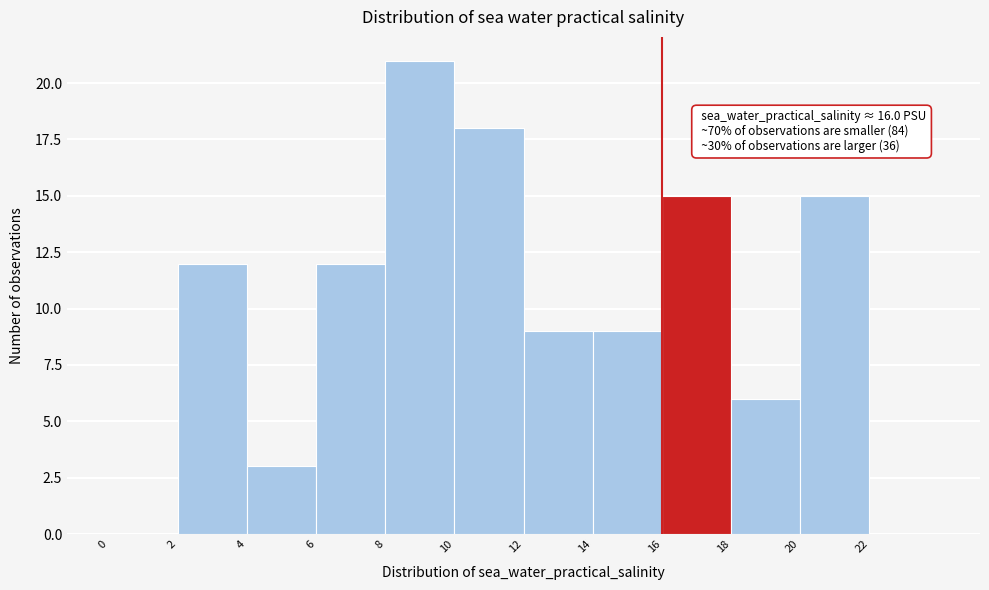

Which range on the x-axis has the tallest bar?

8 to 10